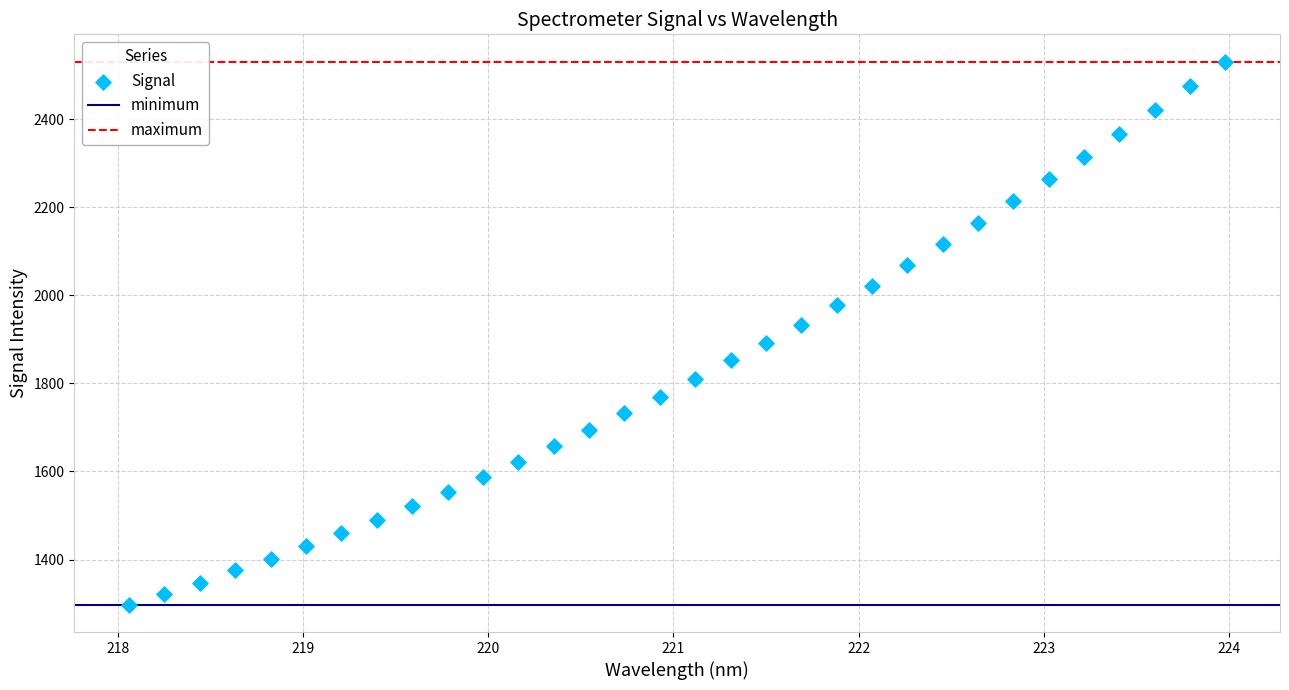

What is the range of X values (max minus min)?

5.9